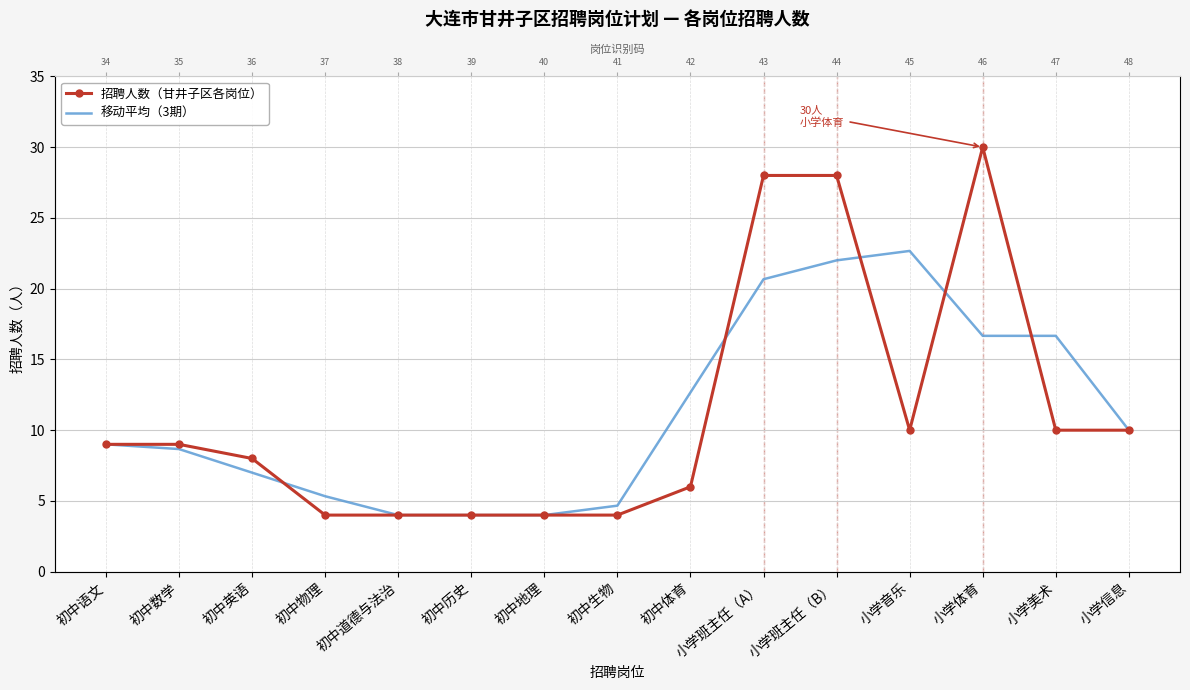

Which series changed the most between 小学音乐 and 小学美术?

移动平均（3期）